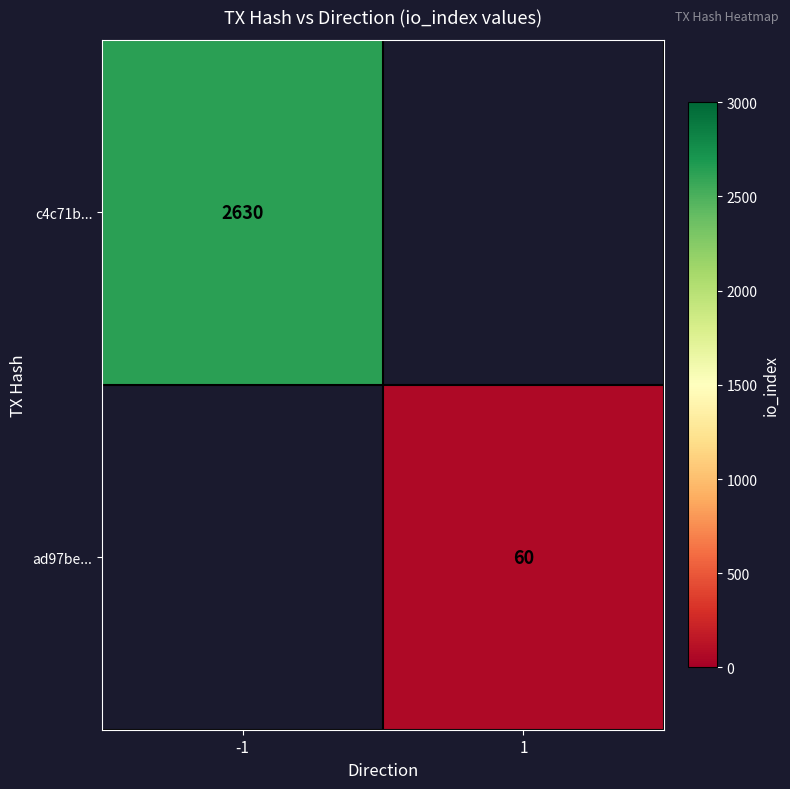

True or false: c4c71b... has a value of 2630 at -1.

True